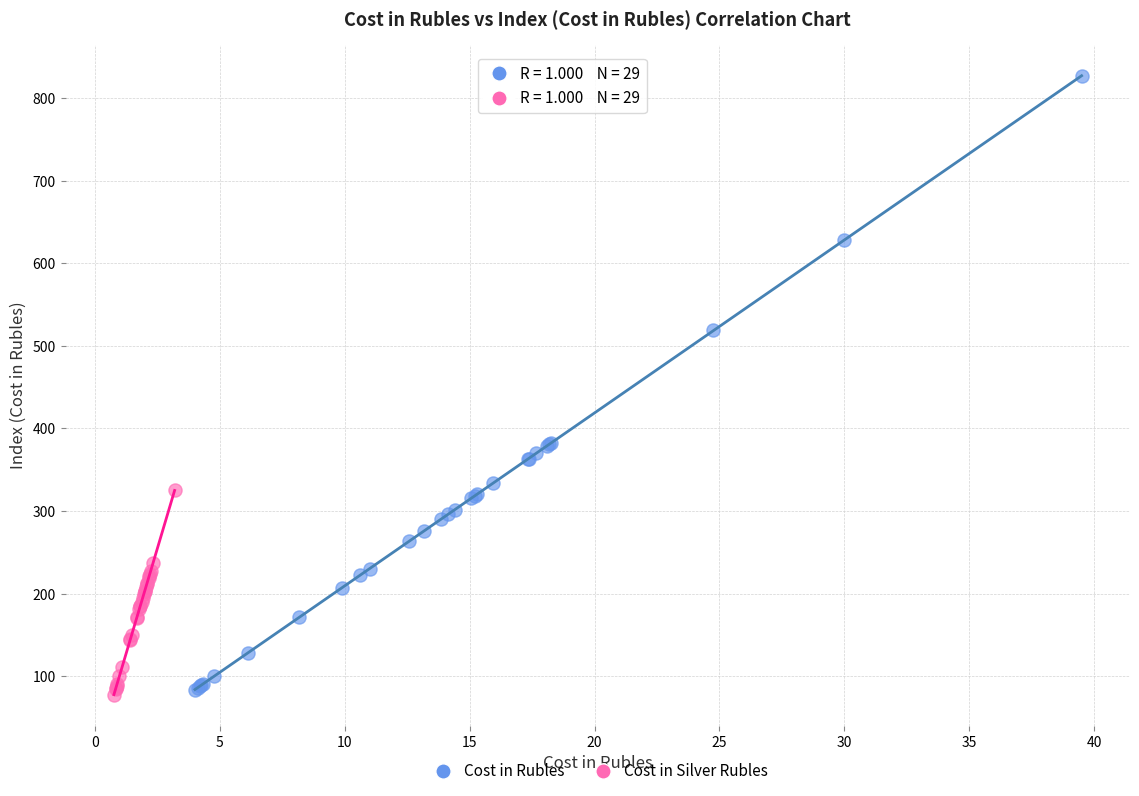

Which series contains the highest Y value?

Cost in Rubles